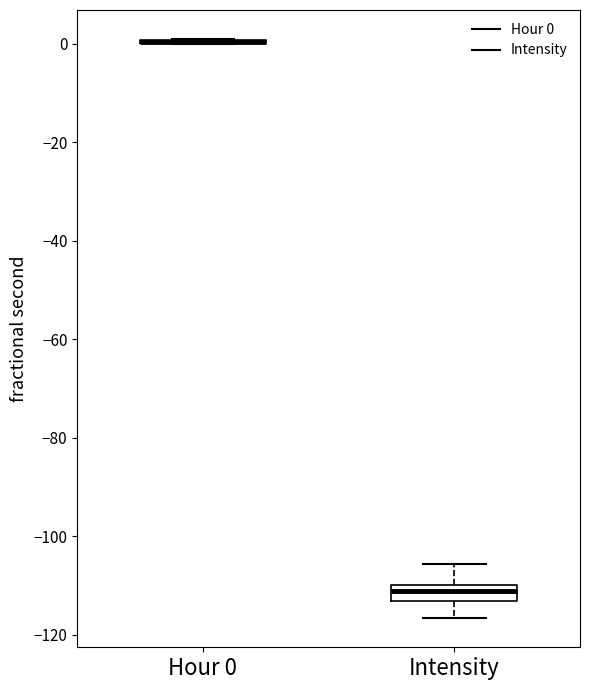

Comparing the boxes themselves (not the whiskers), which one is the tallest?

Intensity